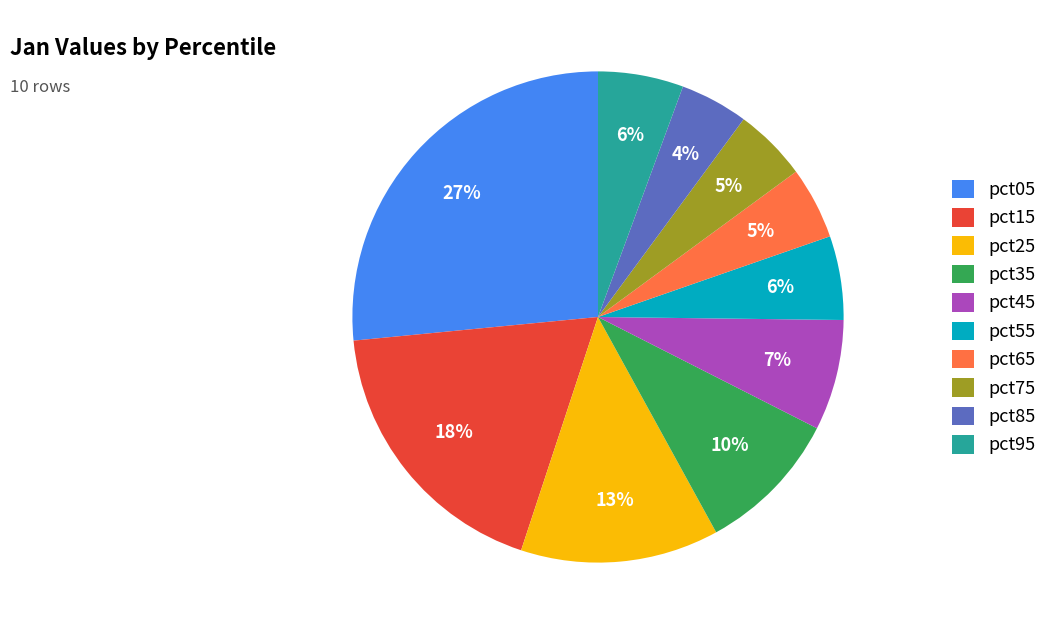

Is there a majority slice in this chart?

No